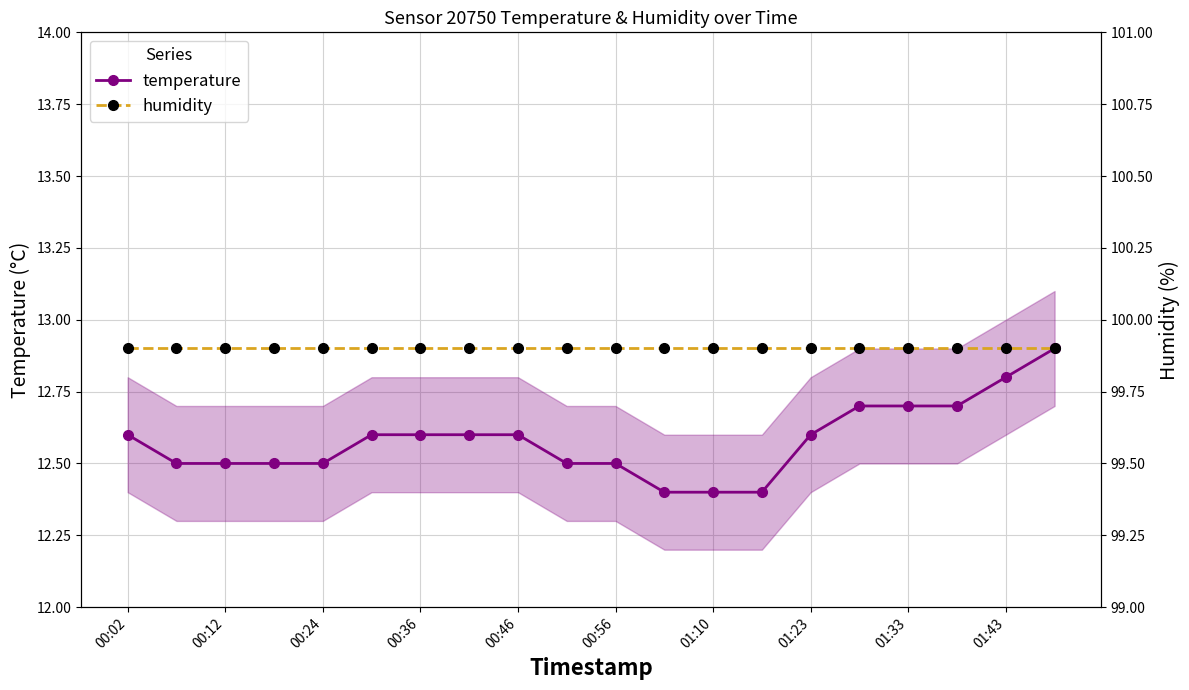

What is the lowest value of the temperature series?

12.4